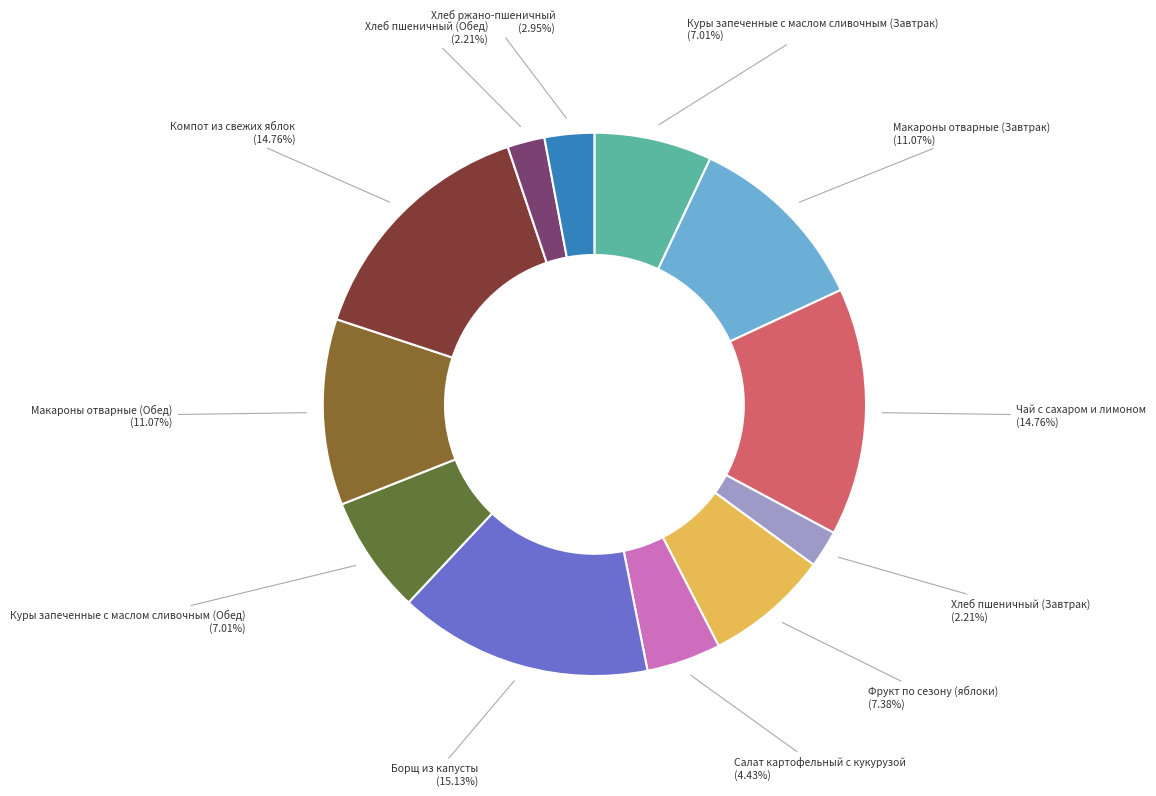

To the nearest percent, what is the combined percentage of Куры запеченные с маслом сливочным (Обед) and Фрукт по сезону (яблоки)?

14%